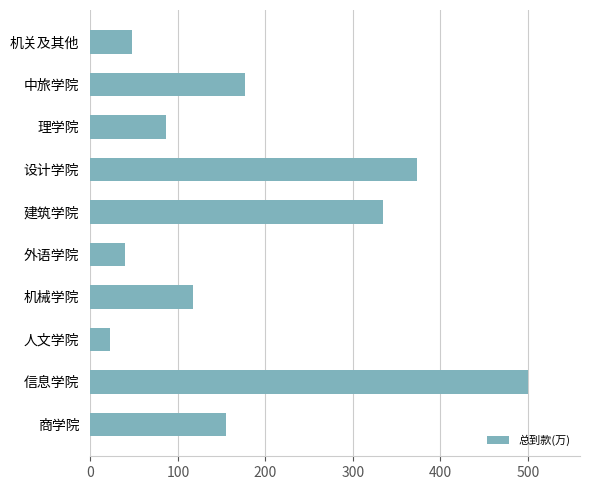

List the labels in order of value, smallest first.

人文学院, 外语学院, 机关及其他, 理学院, 机械学院, 商学院, 中旅学院, 建筑学院, 设计学院, 信息学院